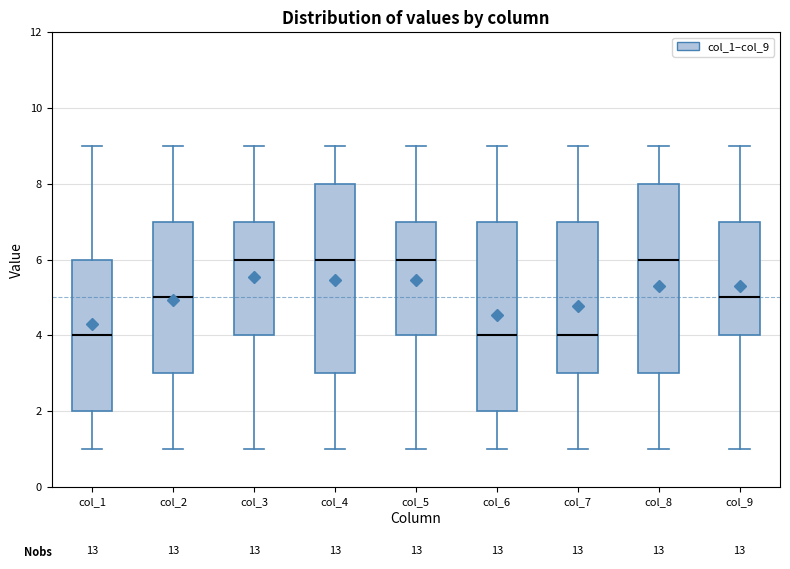

Reading left to right, read every box against the y-axis: the position of its median line, the range the box covers, and the ends of its whiskers. The values are not printed on the chart, so give them approximately, as read against the axis.

col_1: median 4, box 2 to 6, whiskers 1 to 9
col_2: median 5, box 3 to 7, whiskers 1 to 9
col_3: median 6, box 4 to 7, whiskers 1 to 9
col_4: median 6, box 3 to 8, whiskers 1 to 9
col_5: median 6, box 4 to 7, whiskers 1 to 9
col_6: median 4, box 2 to 7, whiskers 1 to 9
col_7: median 4, box 3 to 7, whiskers 1 to 9
col_8: median 6, box 3 to 8, whiskers 1 to 9
col_9: median 5, box 4 to 7, whiskers 1 to 9